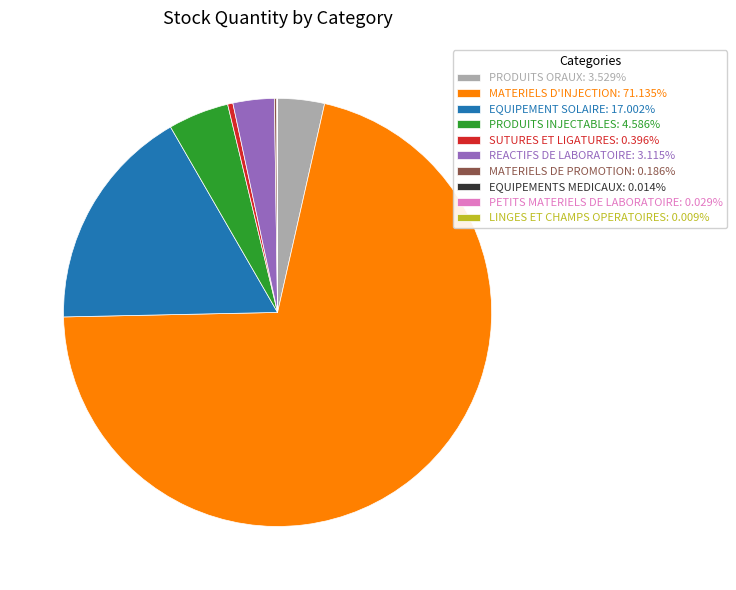

Does SUTURES ET LIGATURES: 0.396% account for over 50% of the chart?

No